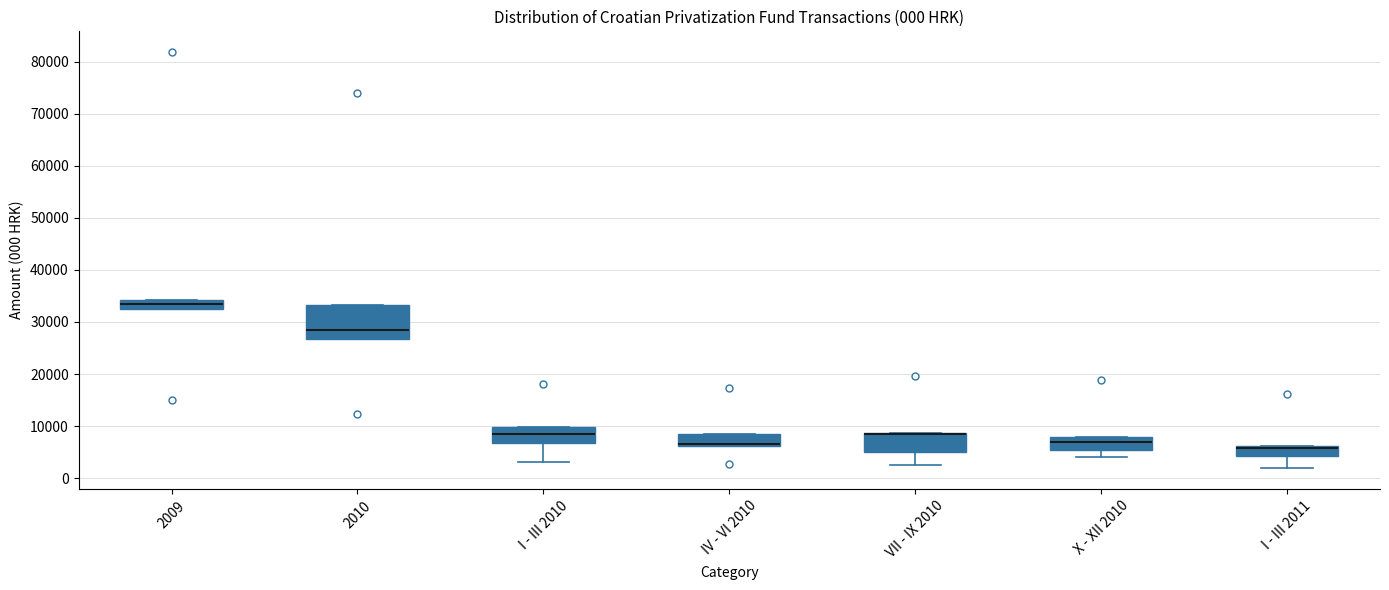

Which box is the tallest, from its lower edge to its upper edge?

2010